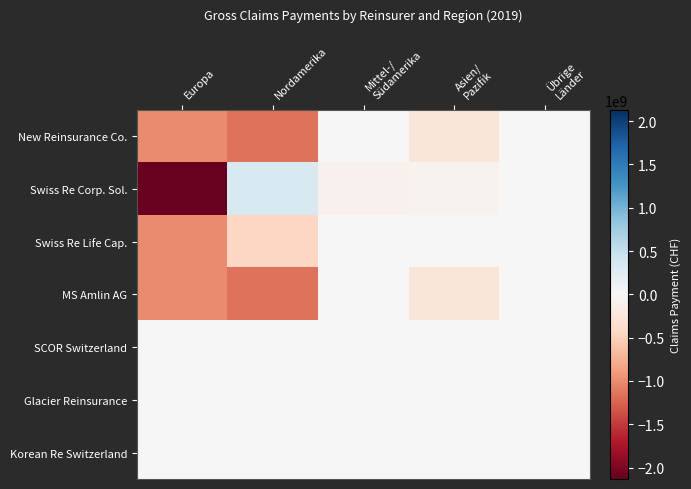

Reading left to right, extract all data points from this chart.

New Reinsurance Co.: Europa=-1003117053	Nordamerika=-1162588258	Mittel-/
Südamerika=-1172514	Asien/
Pazifik=-265762890	Übrige
Länder=0
Swiss Re Corp. Sol.: Europa=-2131572790	Nordamerika=328873587	Mittel-/
Südamerika=-97190745	Asien/
Pazifik=-68424061	Übrige
Länder=-2022580
Swiss Re Life Cap.: Europa=-999484046	Nordamerika=-440418621	Mittel-/
Südamerika=0	Asien/
Pazifik=0	Übrige
Länder=0
MS Amlin AG: Europa=-1003117053	Nordamerika=-1162588258	Mittel-/
Südamerika=-1172514	Asien/
Pazifik=-265762890	Übrige
Länder=0
SCOR Switzerland: Europa=-7515497	Nordamerika=0	Mittel-/
Südamerika=0	Asien/
Pazifik=0	Übrige
Länder=0
Glacier Reinsurance: Europa=-9423756	Nordamerika=0	Mittel-/
Südamerika=0	Asien/
Pazifik=0	Übrige
Länder=0
Korean Re Switzerland: Europa=-7515497	Nordamerika=0	Mittel-/
Südamerika=0	Asien/
Pazifik=0	Übrige
Länder=0